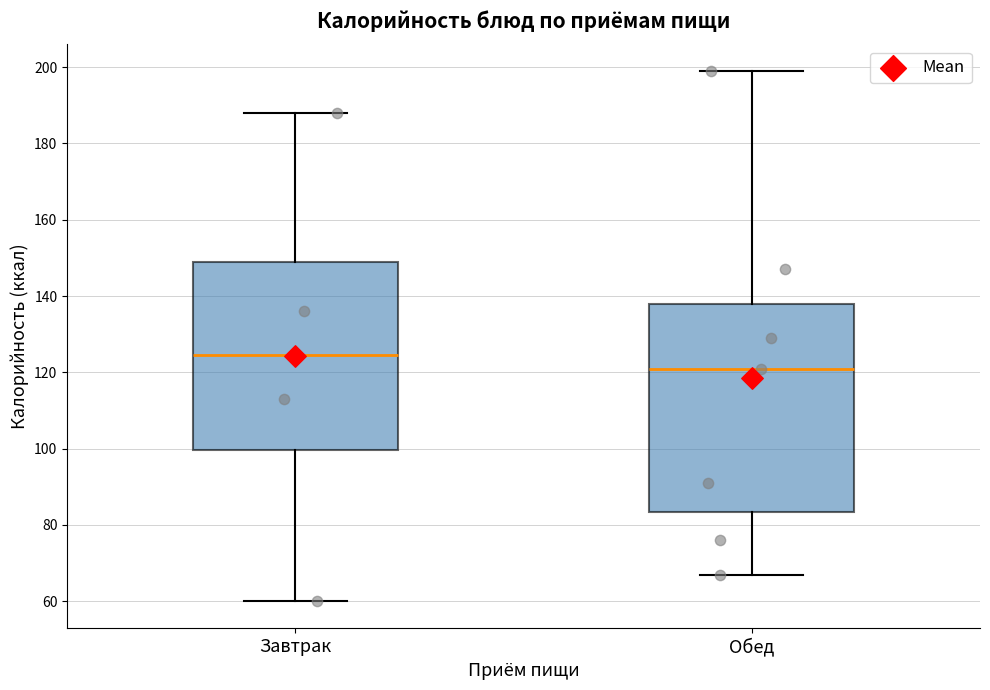

Which box's median line is the highest?

Завтрак